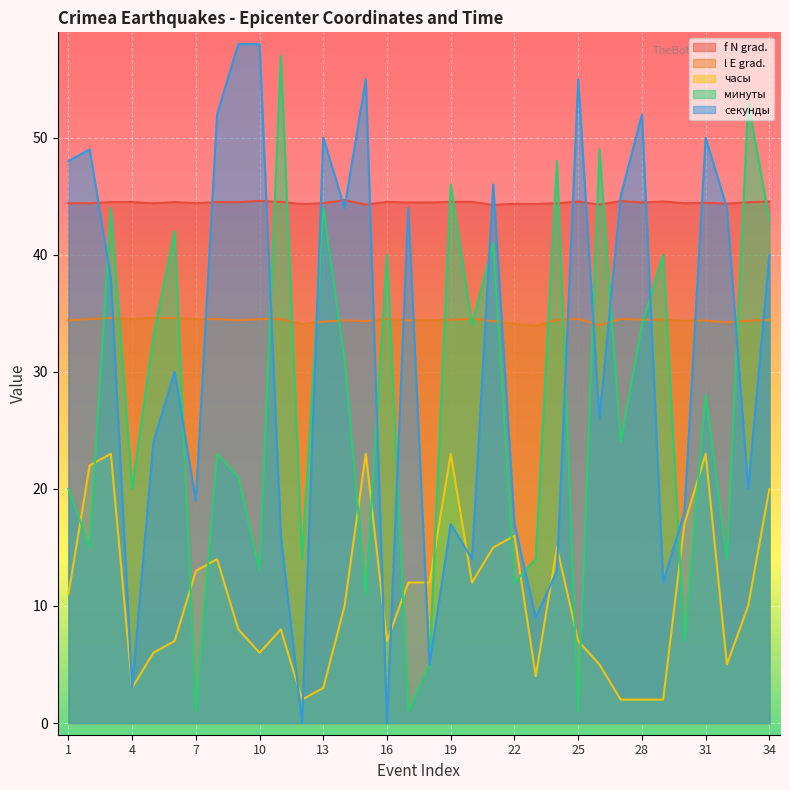

The часы series shows 8.0 at 11. True or false?

True